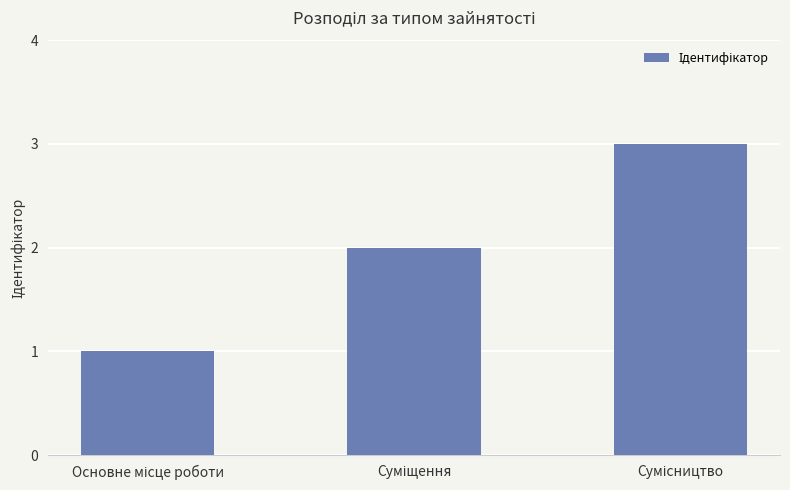

Reading right to left, what are all the values shown in this chart?

3	2	1